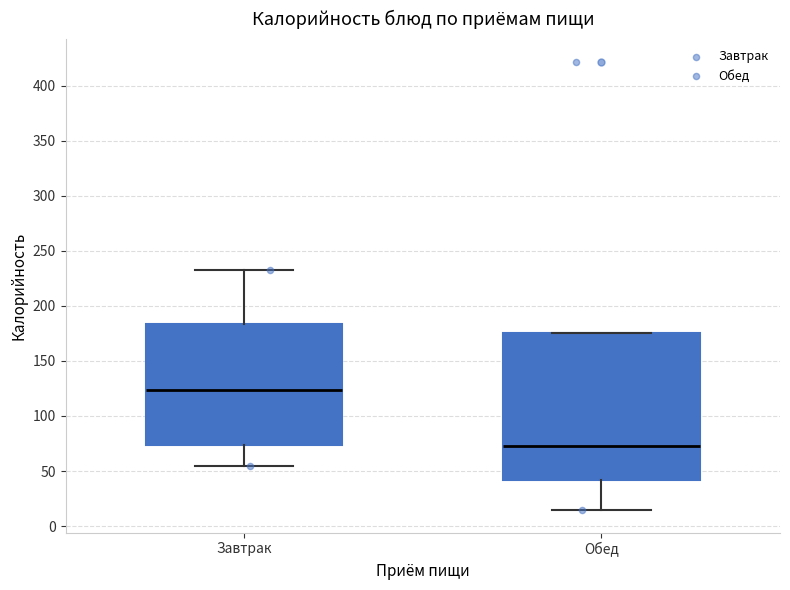

Which box is the tallest, from its lower edge to its upper edge?

Обед